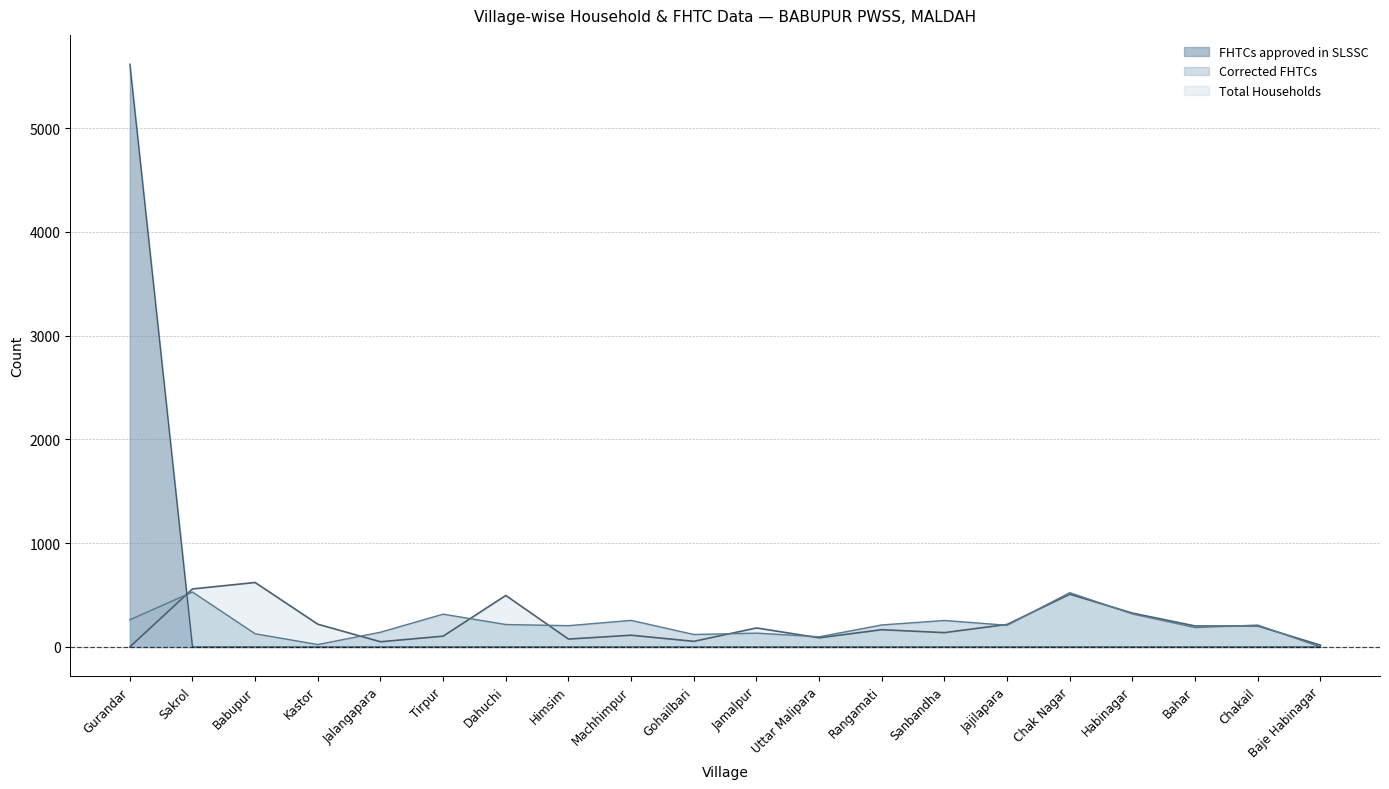

How many positive values does the Corrected FHTCs series have?

19